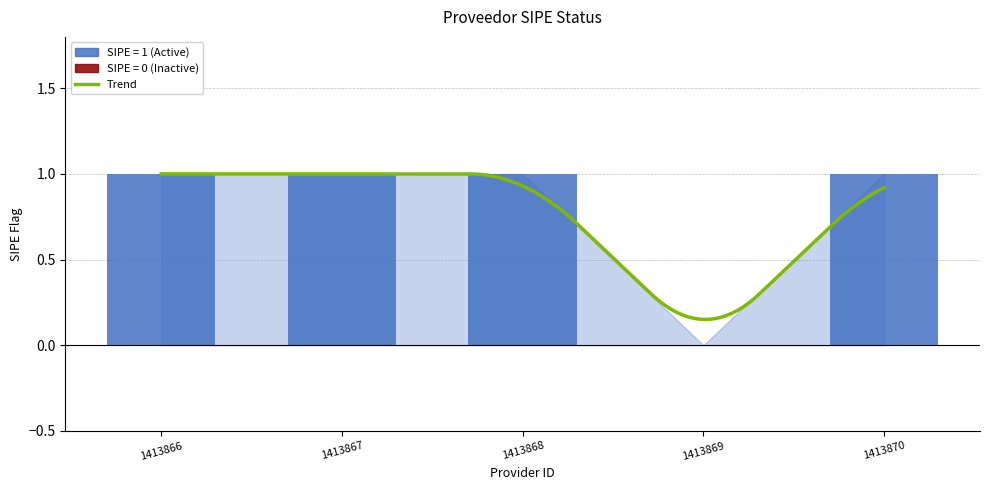

The chart shows a value of 0 at 1413869. True or false?

True